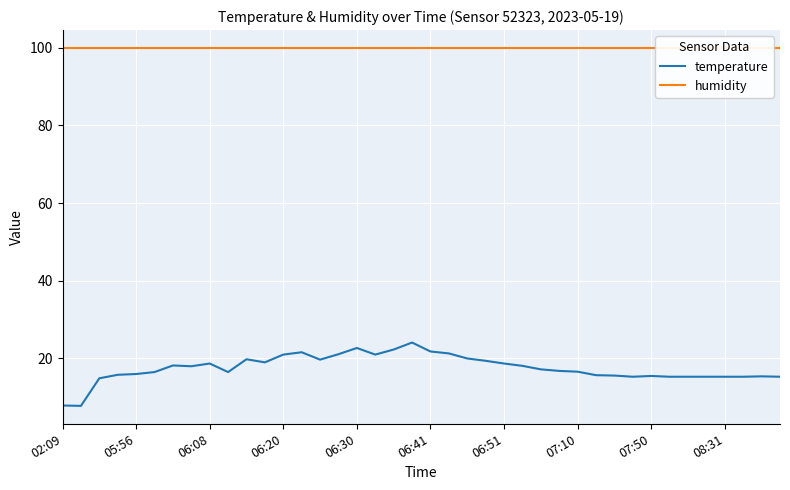

How many values in the temperature series are below 17?

20